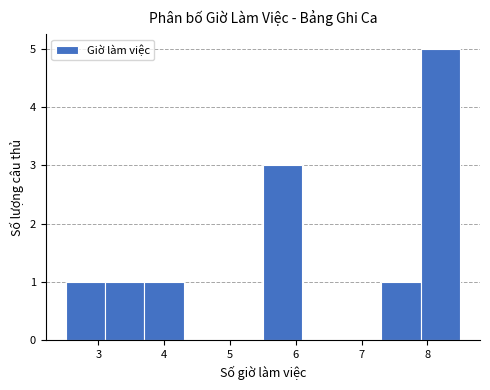

Reading left to right, list every bar in this chart as the range it spans on the x-axis followed by its height. The values are not printed on the chart, so give them approximately, as read against the axis.

2.5 to 3.1: 1
3.1 to 3.7: 1
3.7 to 4.3: 1
4.3 to 4.9: 0
4.9 to 5.5: 0
5.5 to 6.1: 3
6.1 to 6.7: 0
6.7 to 7.3: 0
7.3 to 7.9: 1
7.9 to 8.5: 5